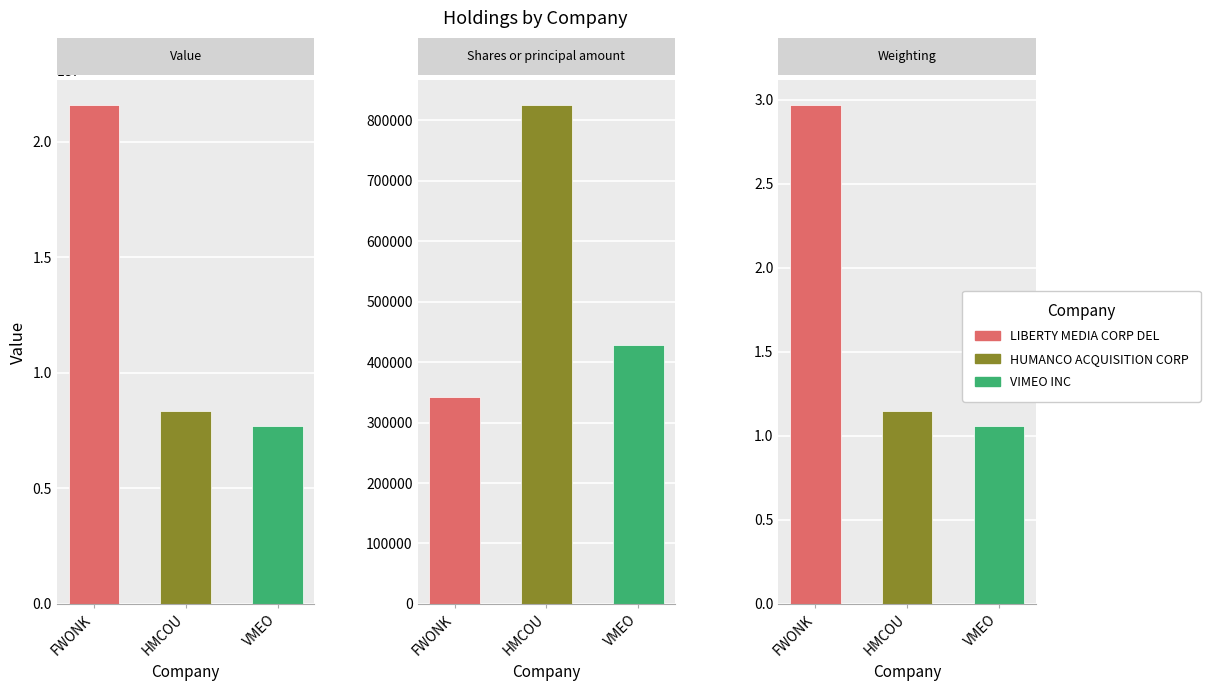

What position from the left is VMEO?

3